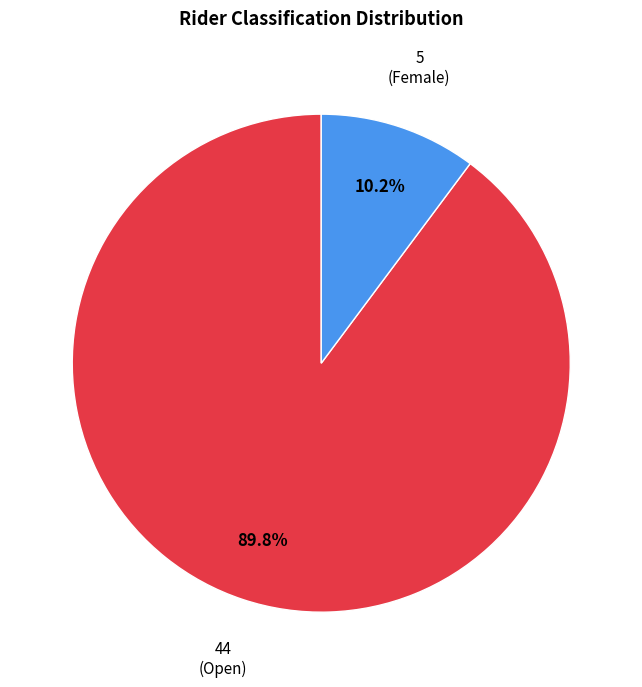

Is there any slice that represents more than half of the pie?

Yes